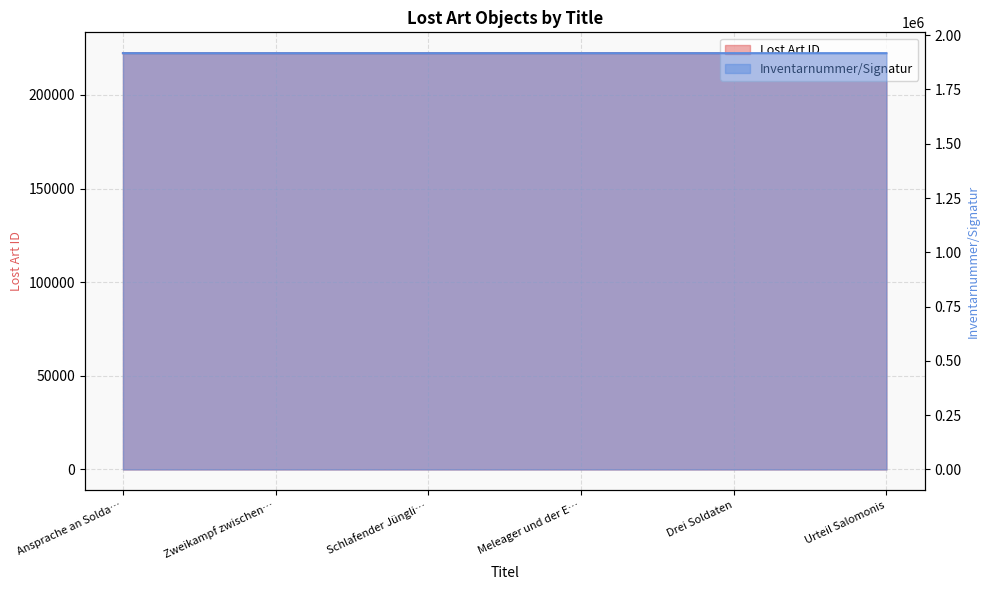

What is the difference between the maximum and minimum values in the Inventarnummer/Signatur series?

68